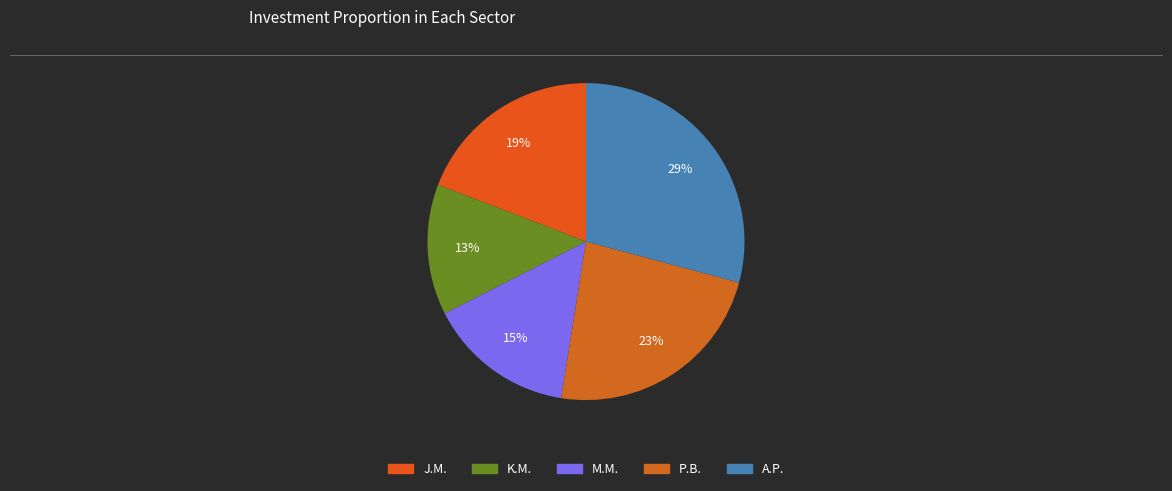

Is it true that J.M. is 19% of the pie?

True